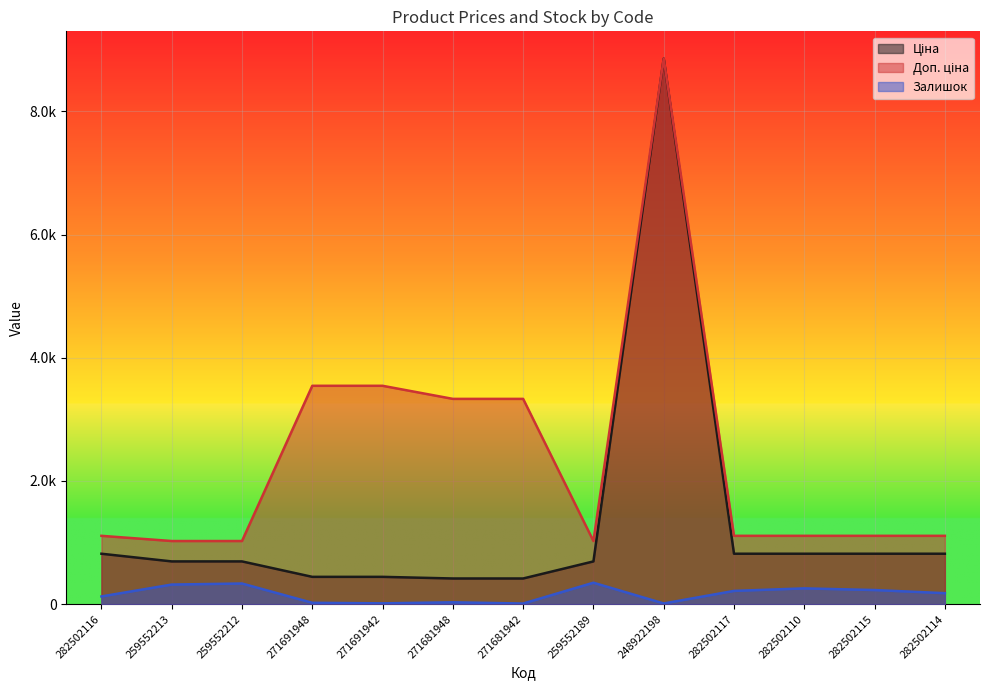

What is the label of the 2nd point from the left?

259552213